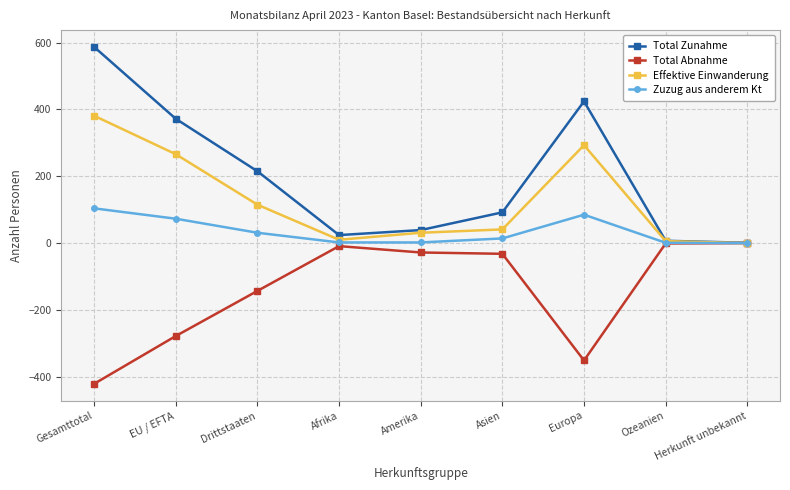

Which category has the lowest value across all series?

Gesamttotal